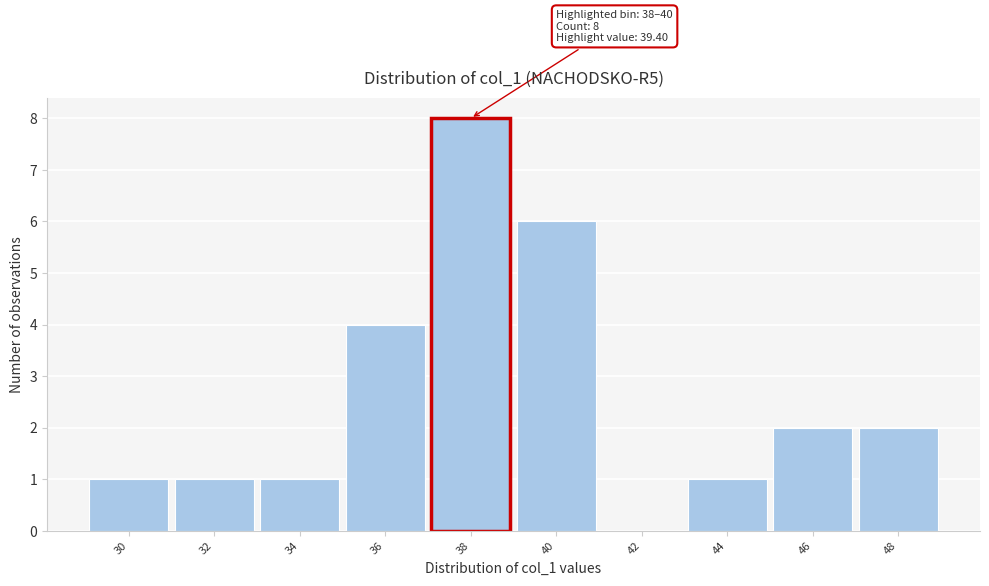

Reading left to right, list all the values displayed in this chart.

30=1	32=1	34=1	36=4	38=8	40=6	42=0	44=1	46=2	48=2